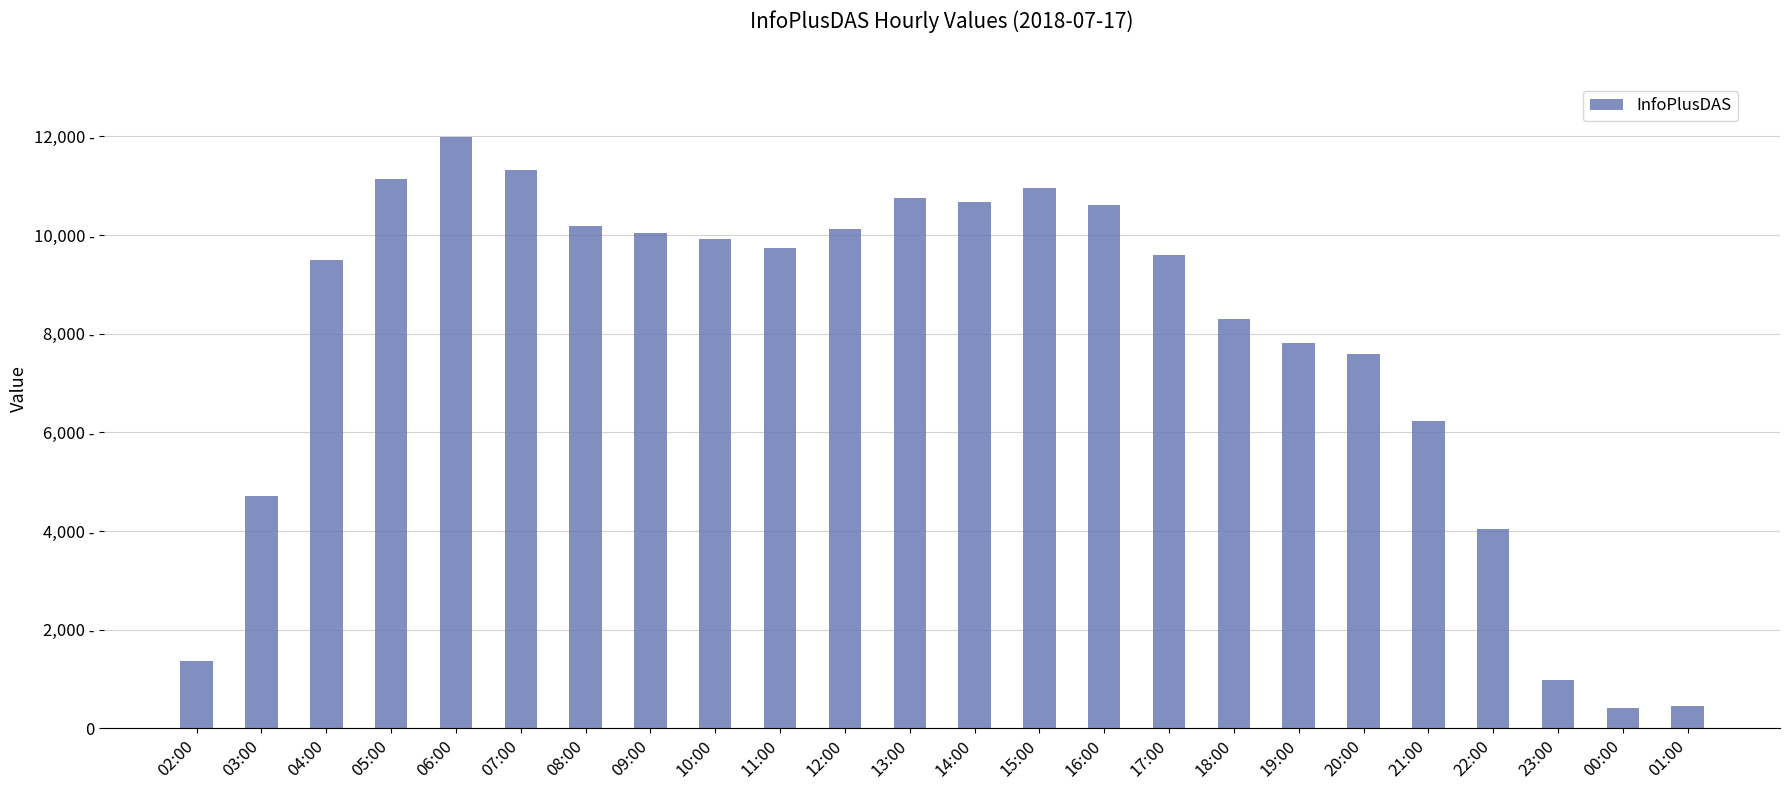

True or false: the data shows 3017 at 03:00.

False